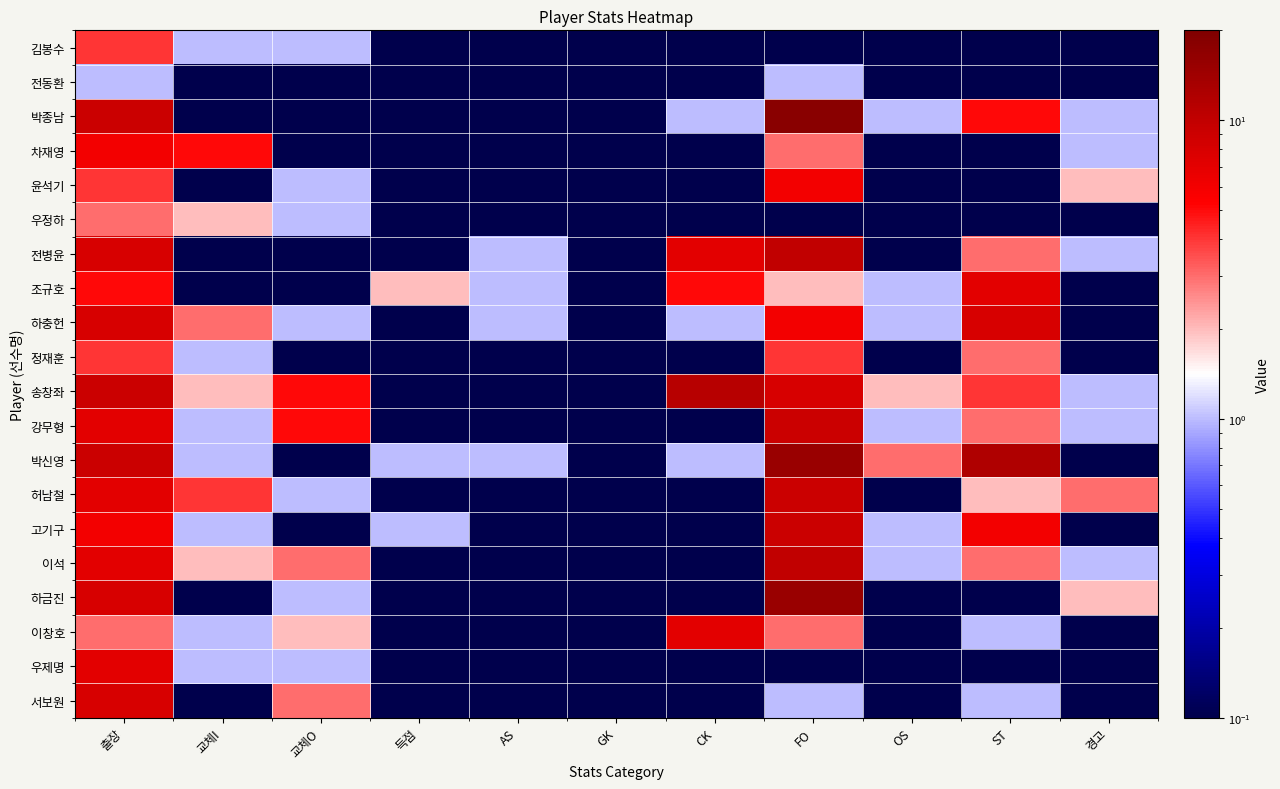

Which has a higher value, 득점 or 교체I?

교체I